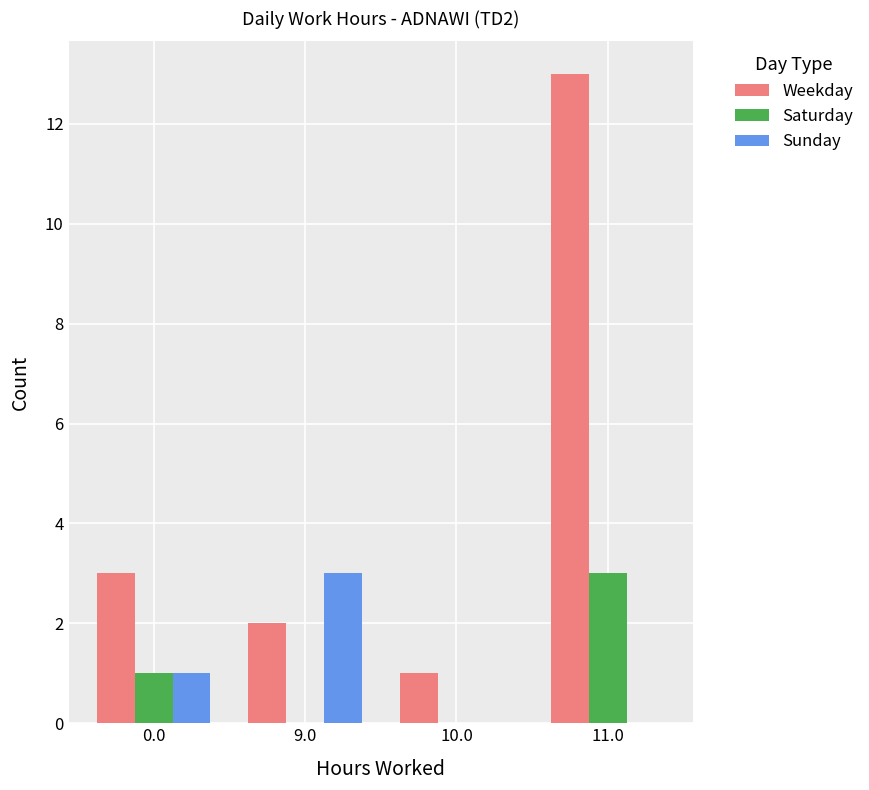

Which series has the largest range (max minus min)?

Weekday